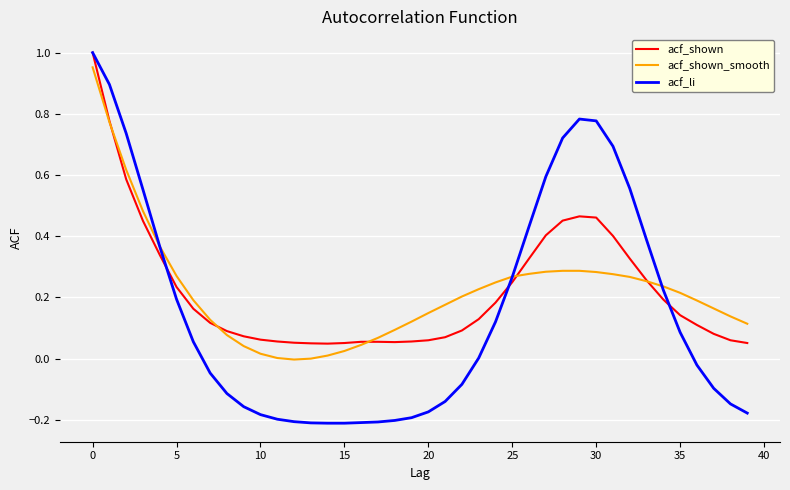

Is this an area chart (filled region under the line)?

No